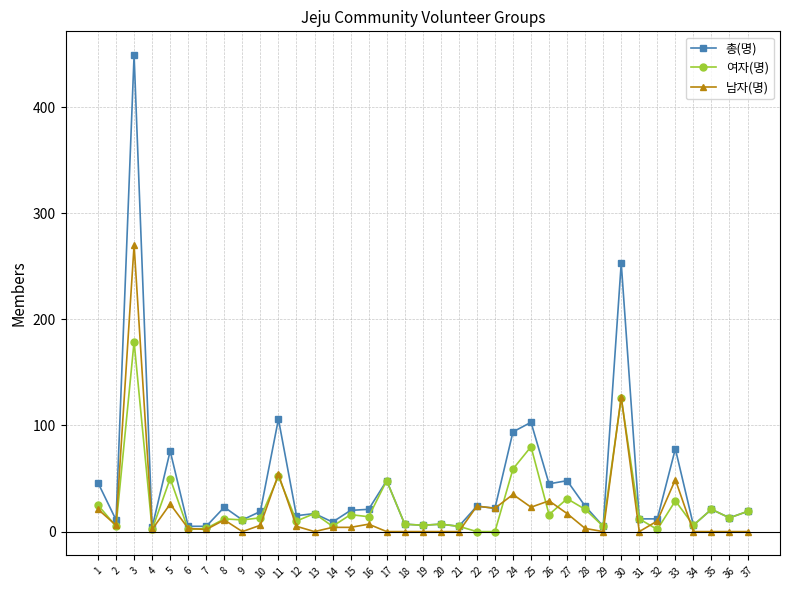

Is it true that 총(명) equals 103 at 25?

True